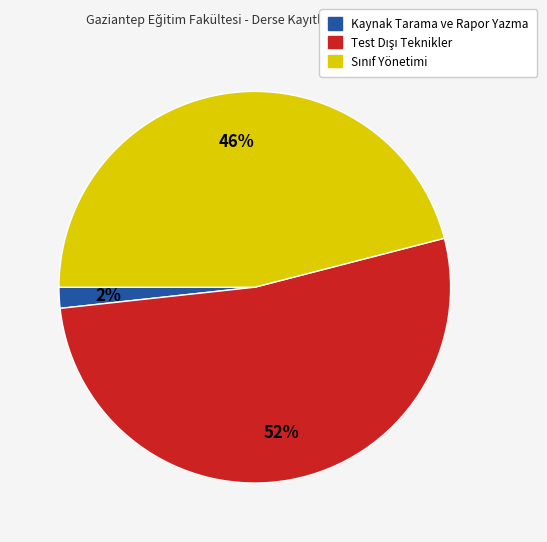

To the nearest percent, what is the average slice percentage?

33%